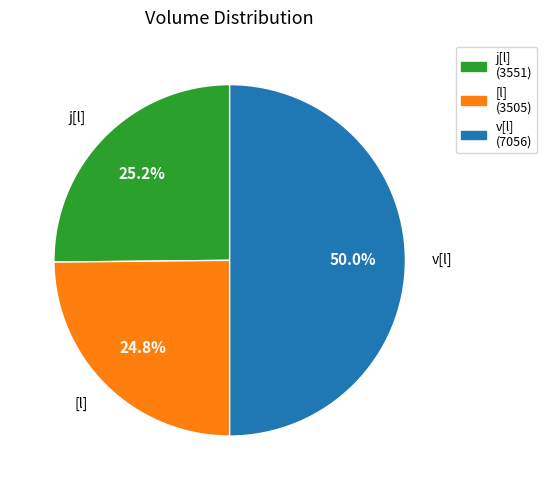

Approximately how many times larger is the value at v[l] compared to [l]?

2.0